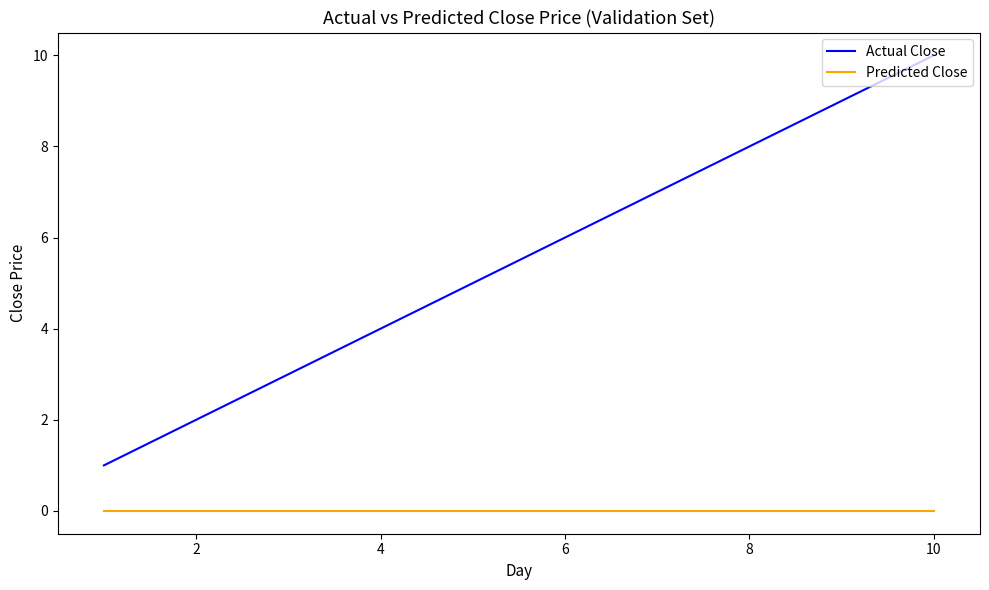

What is the difference between the maximum and minimum values in the Actual Close series?

9